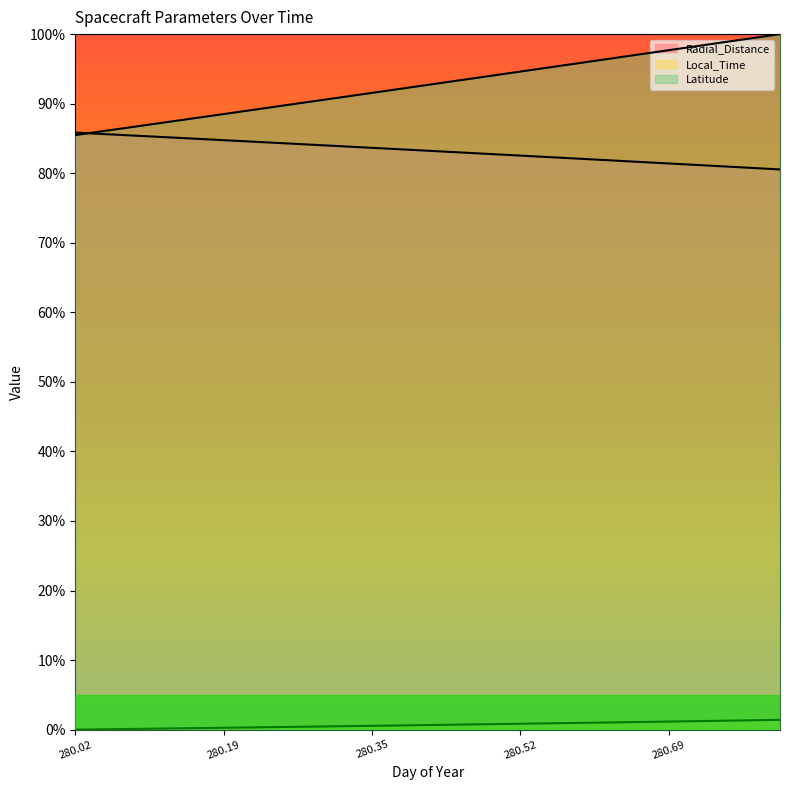

What is the total value across all series at 280.2292?

87.0